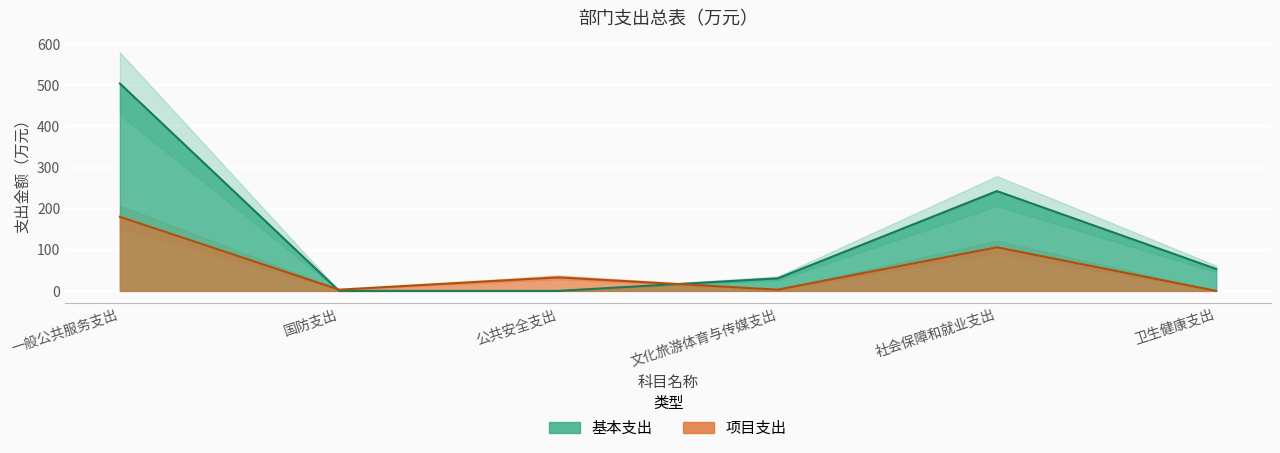

At which category is the sum across all series the highest?

一般公共服务支出